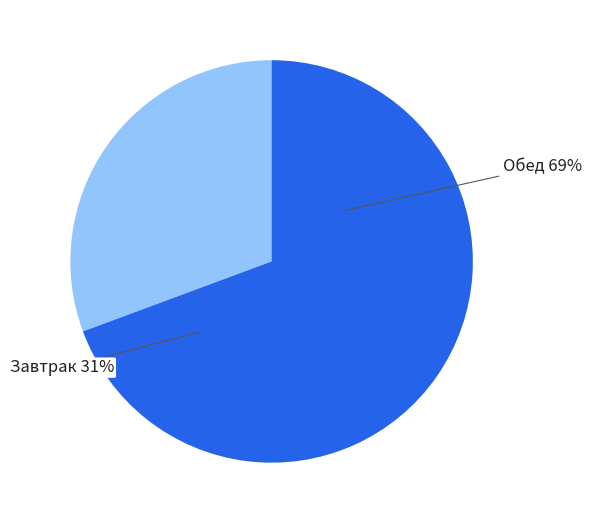

True or false: 2 блюдо accounts for 27% of the total.

False